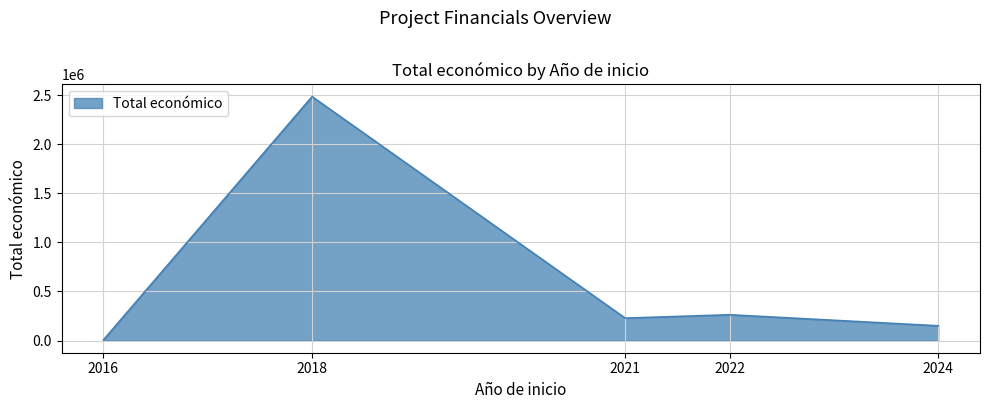

Approximately how many times larger is the value at 2021 compared to 2022?

0.9